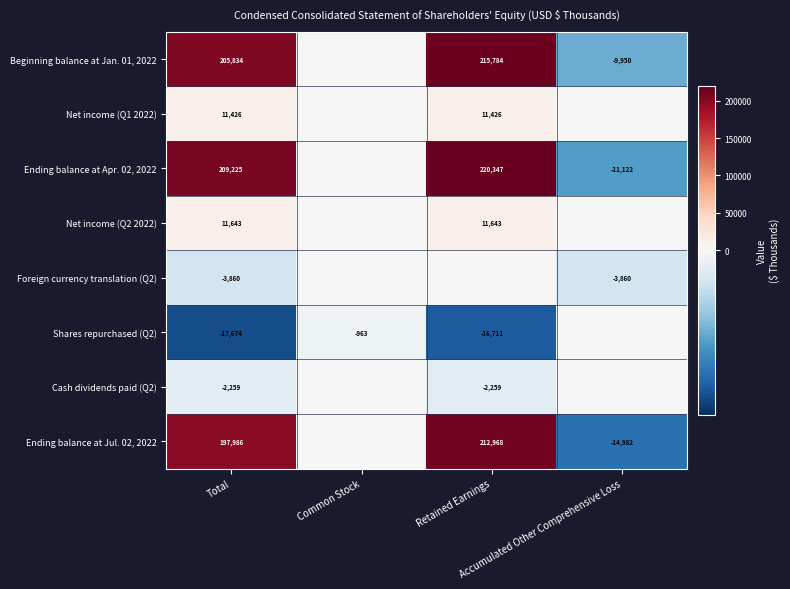

Rank the series at Common Stock from highest to lowest value.

Beginning balance at Jan. 01, 2022, Net income (Q1 2022), Ending balance at Apr. 02, 2022, Net income (Q2 2022), Foreign currency translation (Q2), Cash dividends paid (Q2), Ending balance at Jul. 02, 2022, Shares repurchased (Q2)